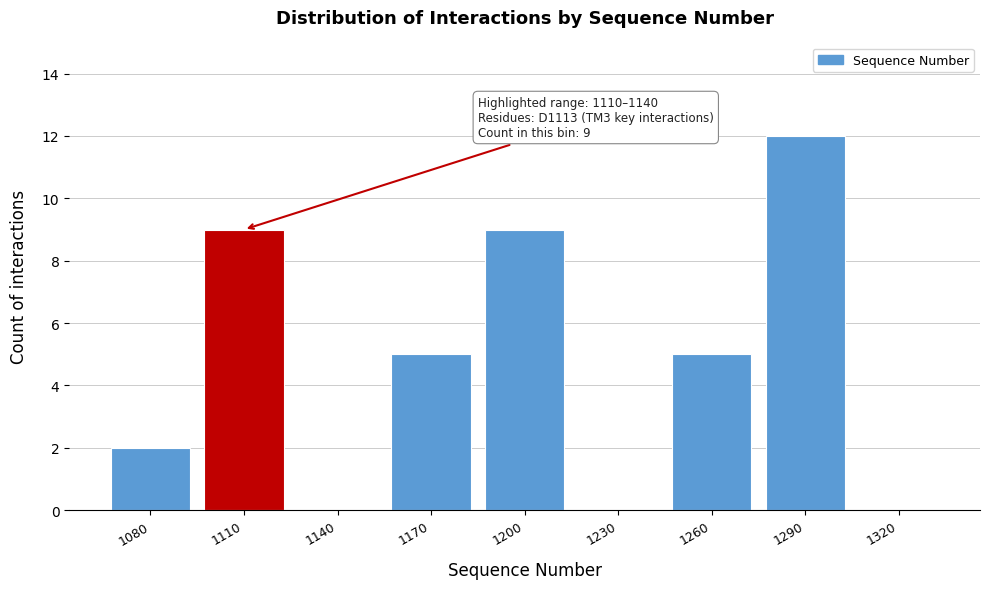

Reading left to right, transcribe all the data shown in this chart.

1080=2	1110=9	1140=0	1170=5	1200=9	1230=0	1260=5	1290=12	1320=0